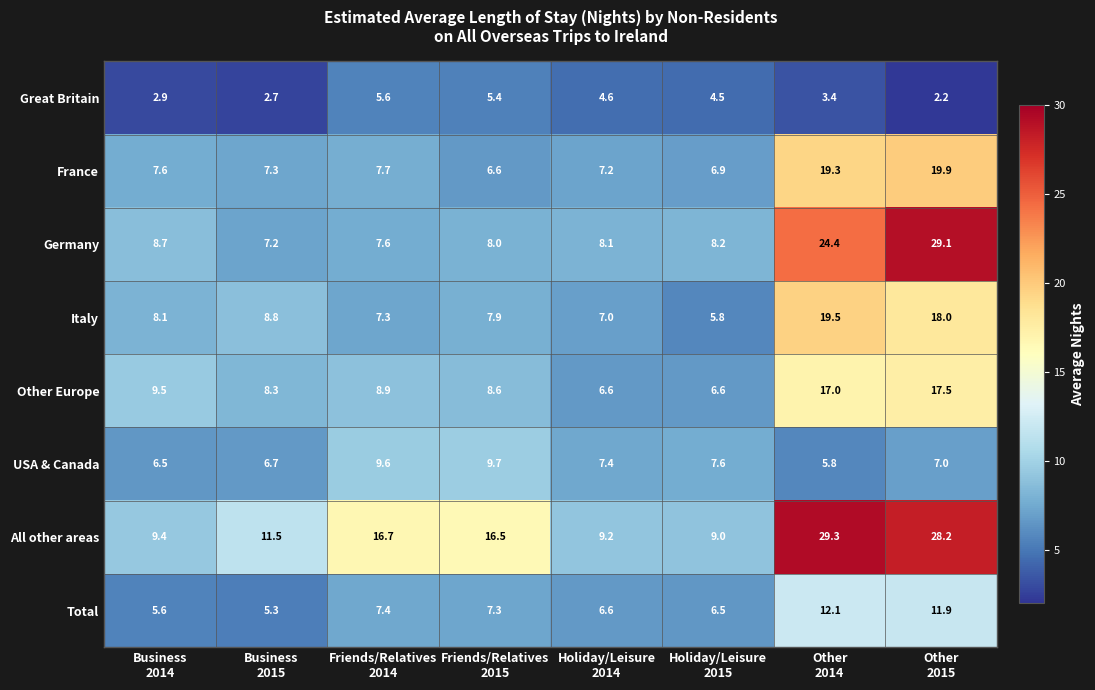

Which series has the widest spread of values?

Germany